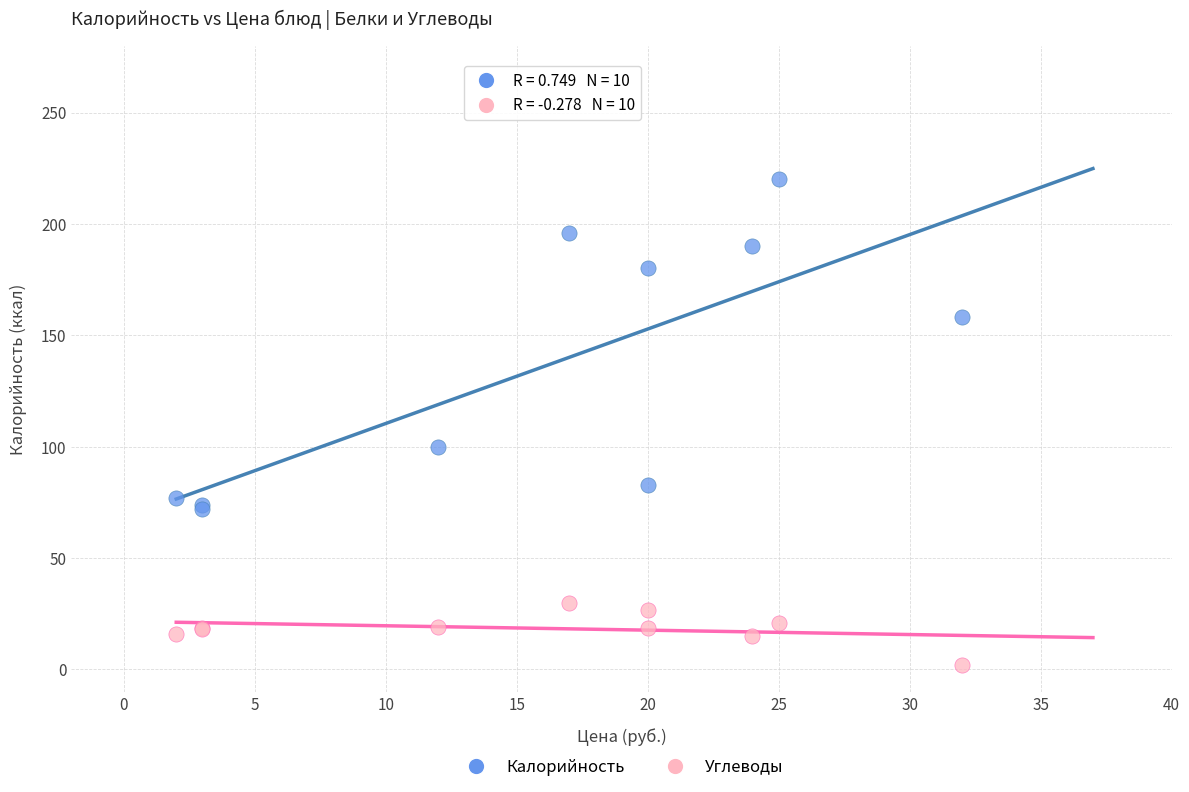

Which series reaches the minimum Y coordinate?

Углеводы